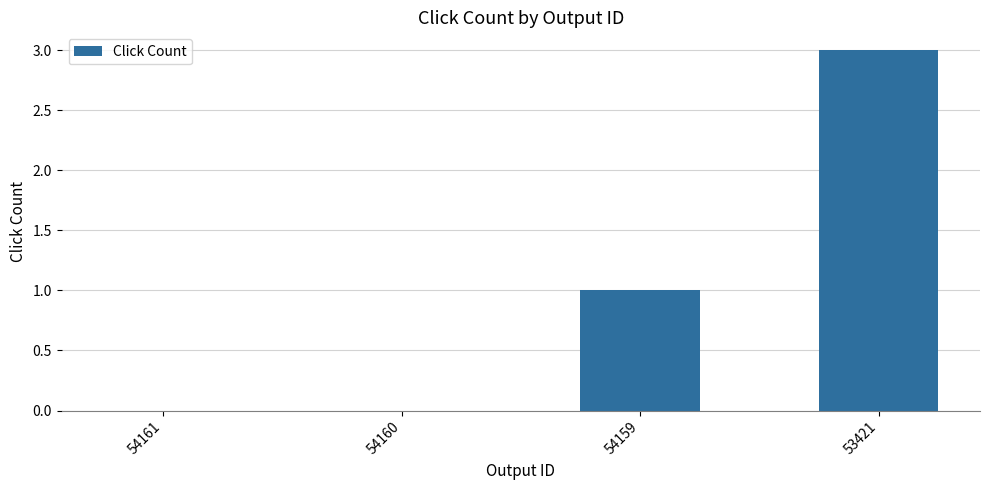

What is the approximate value at 53421?

3